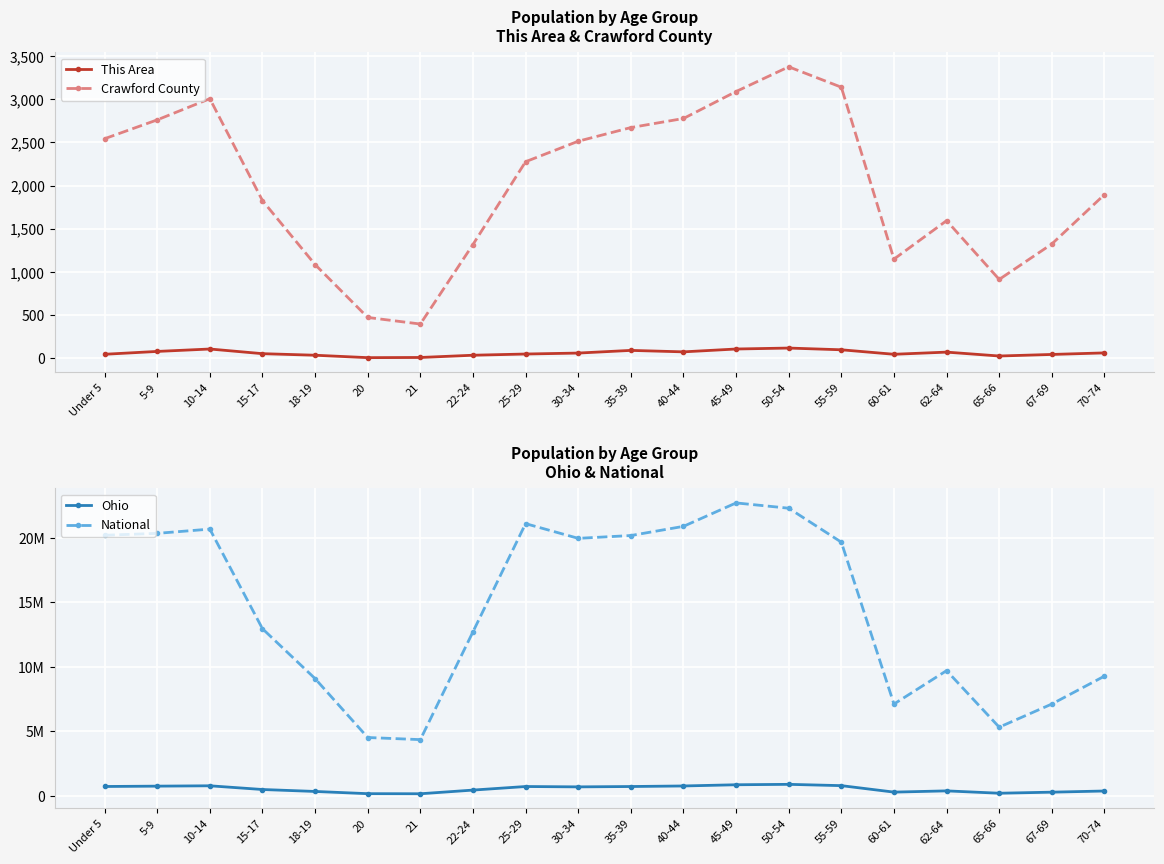

What position from the left is 55-59?

15